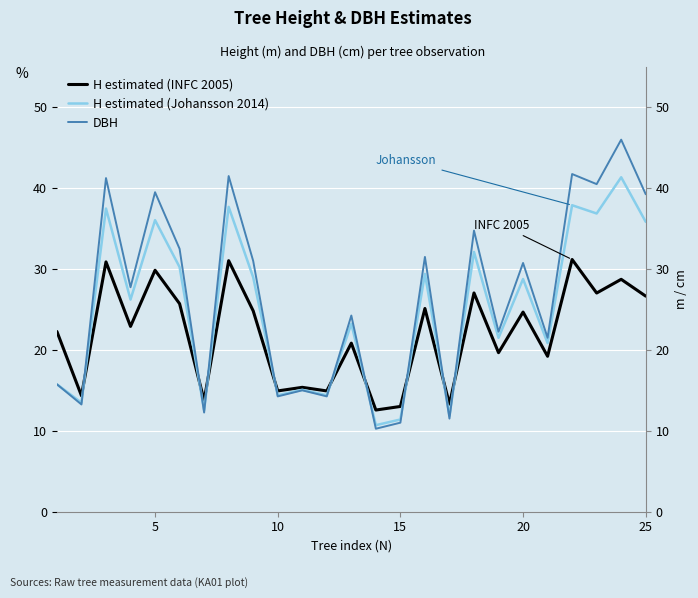

What is the sum of all H estimated (INFC 2005) values?

549.8